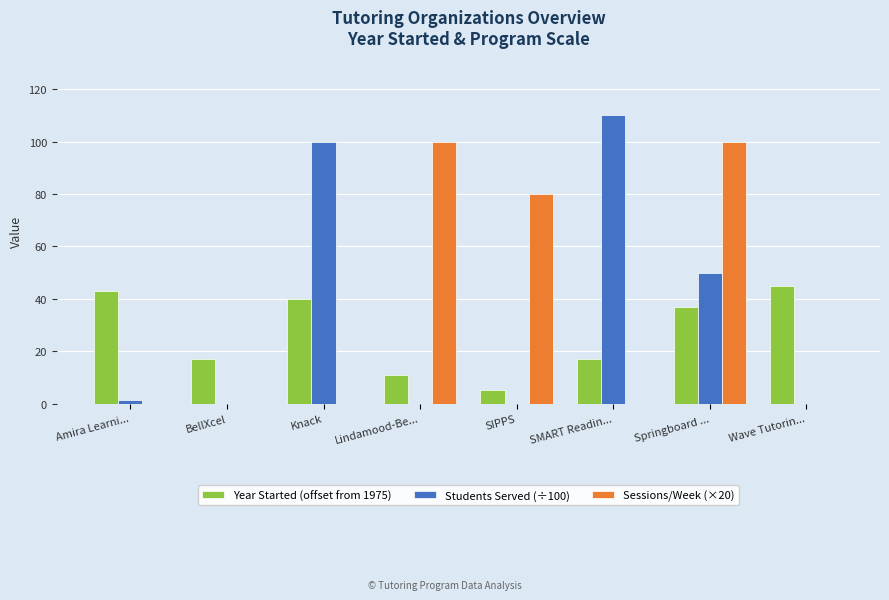

What is the sum of all Students Served (÷100) values?

261.5